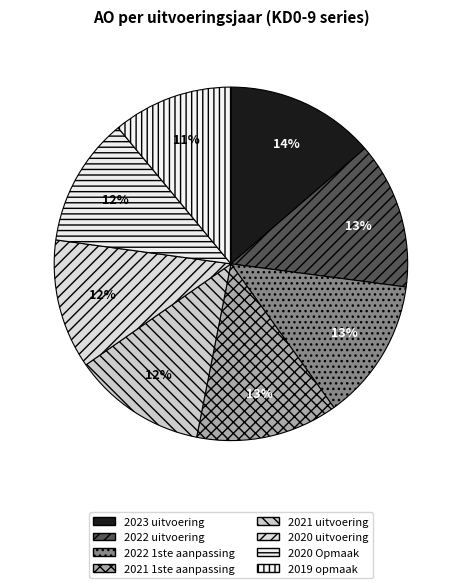

Approximately how many times larger is the value at 2022 uitvoering compared to 2021 uitvoering?

1.1